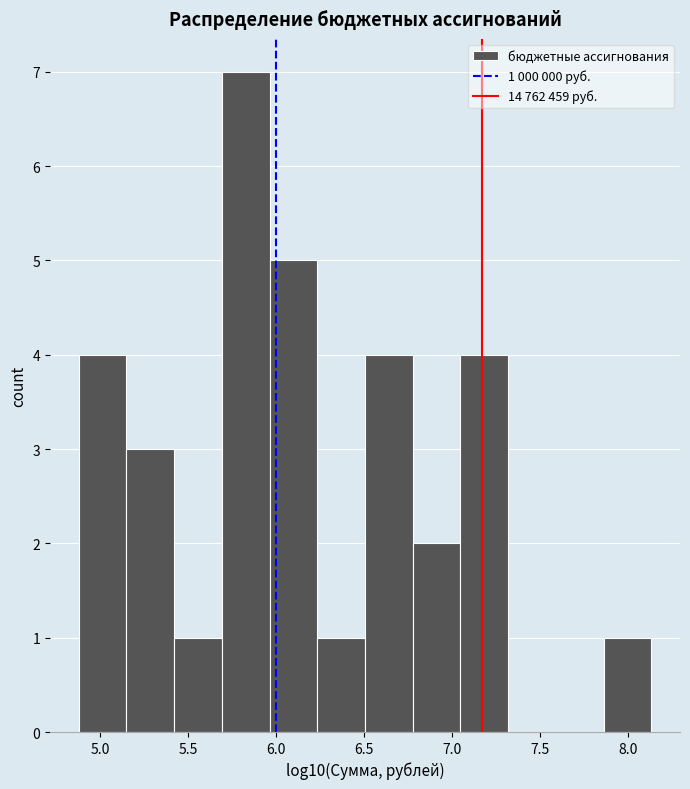

Which range on the x-axis has the tallest bar?

5.70 to 5.95